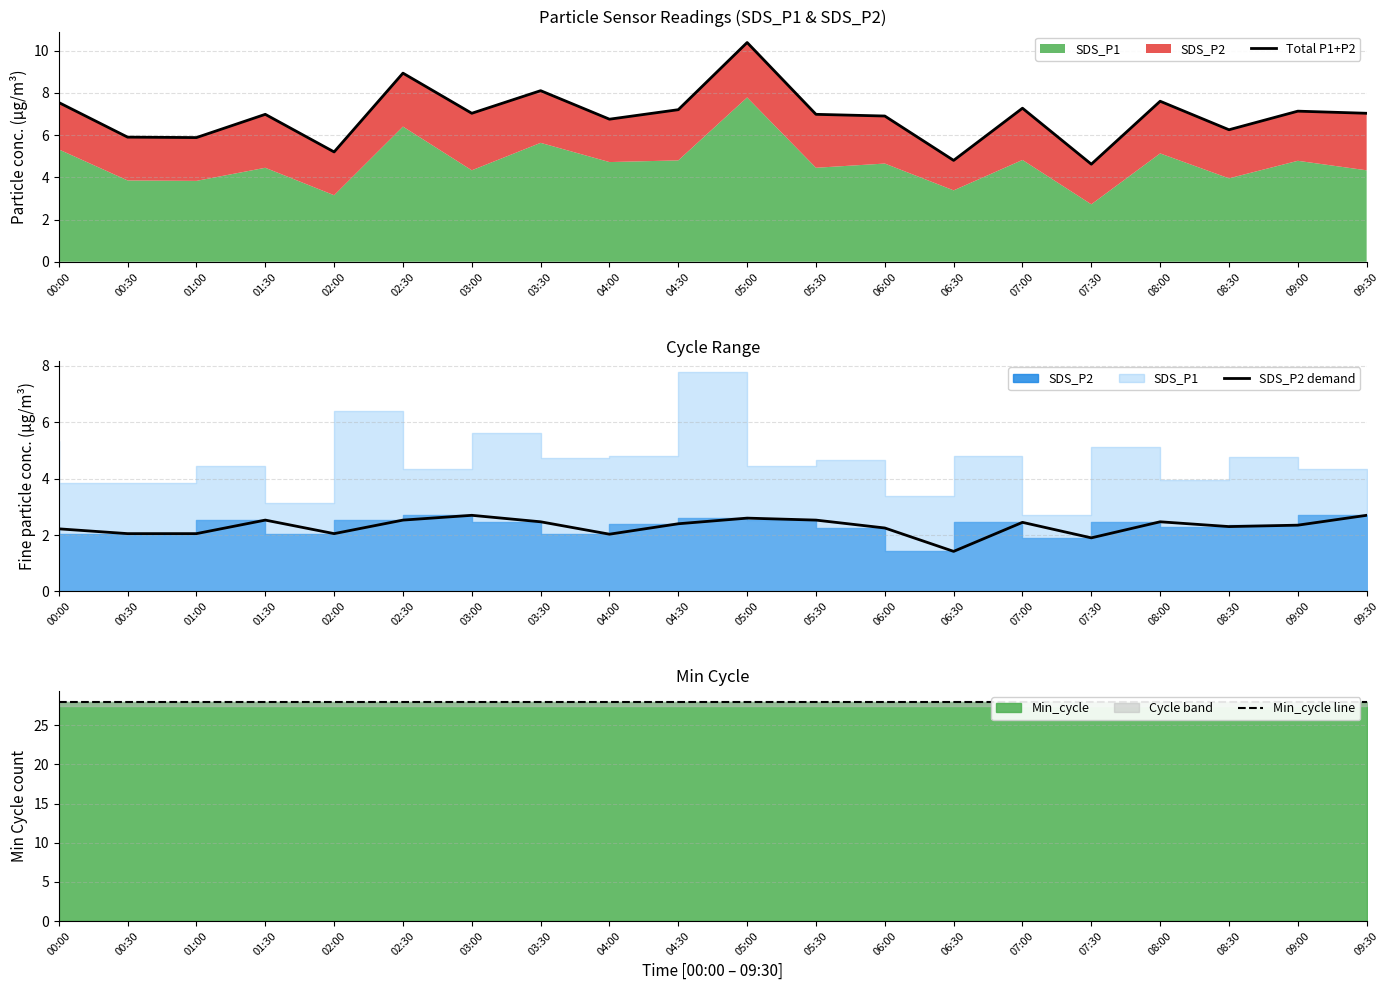

At which label does Total P1+P2 first exceed 7?

00:00